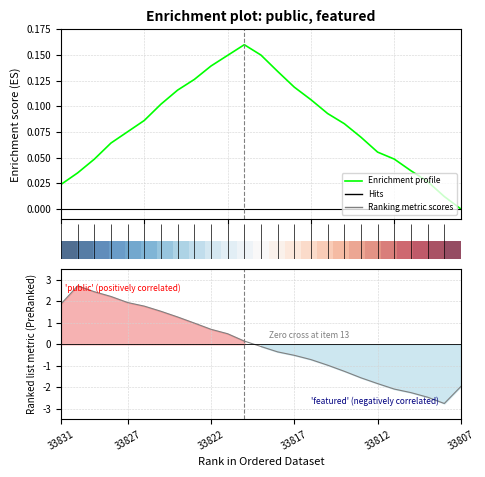

Rank the series by their maximum value, from lowest to highest.

Enrichment profile, row_0, row_1, Ranking metric scores